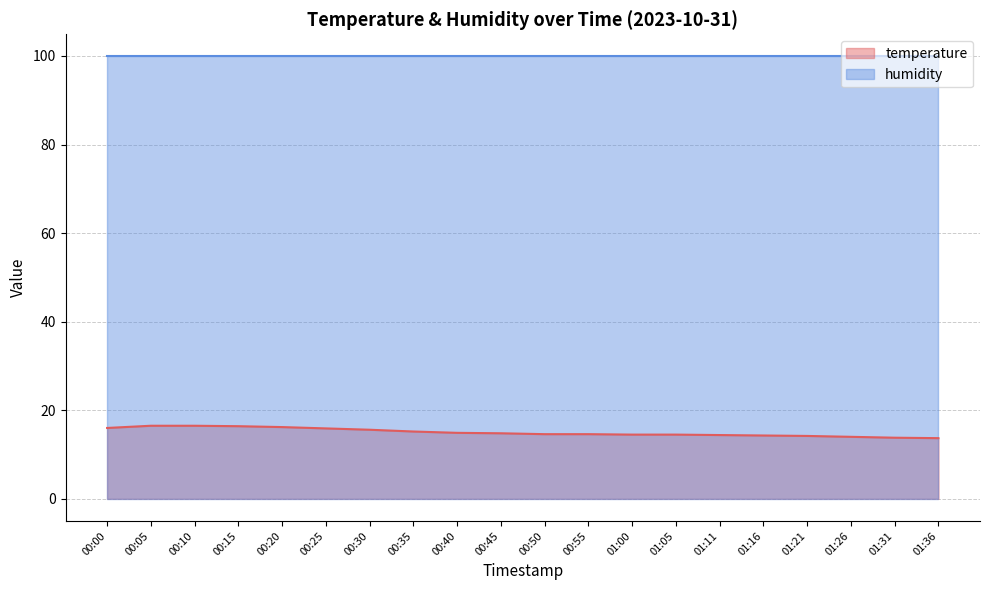

What is the greatest value displayed?

99.9